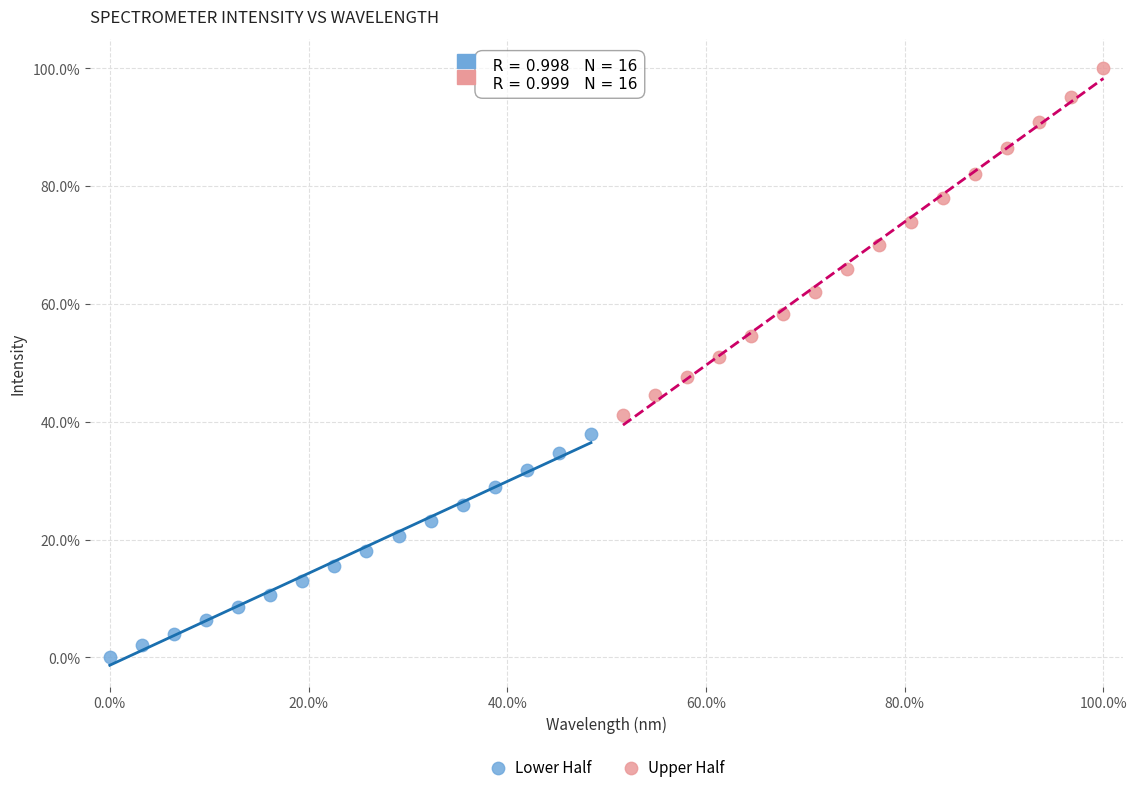

What are all the series names shown in the legend?

Lower Half, Upper Half